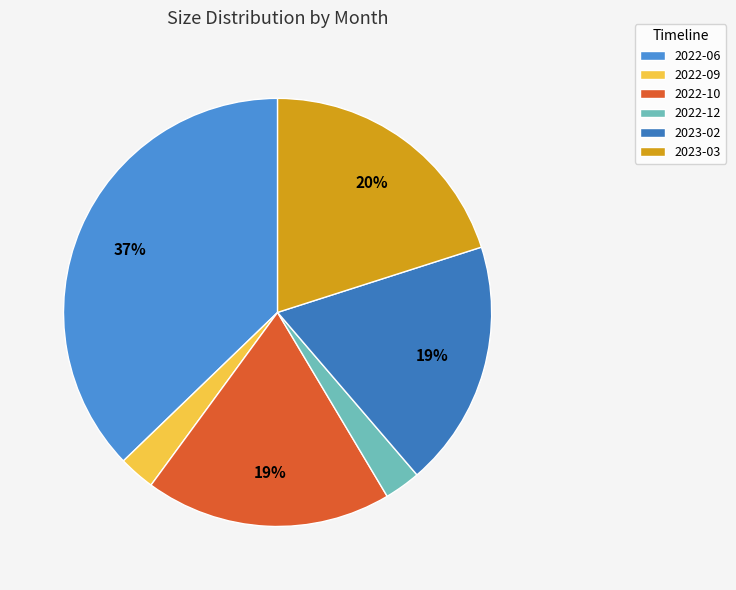

Is 2022-10 the majority of the pie?

No